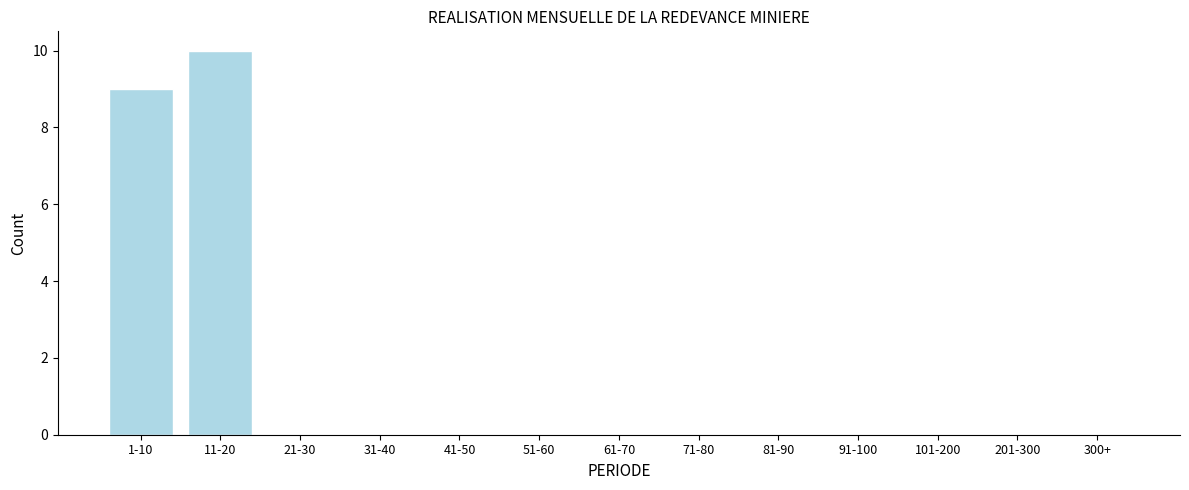

Reading right to left, extract all data points from this chart.

300+=0	201-300=0	101-200=0	91-100=0	81-90=0	71-80=0	61-70=0	51-60=0	41-50=0	31-40=0	21-30=0	11-20=10	1-10=9